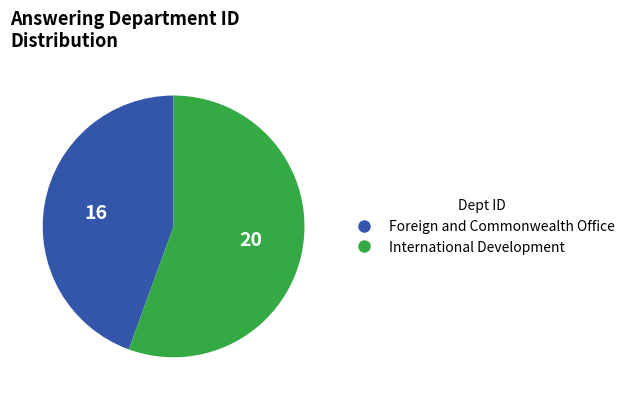

Is it true that International Development is 49% of the pie?

False